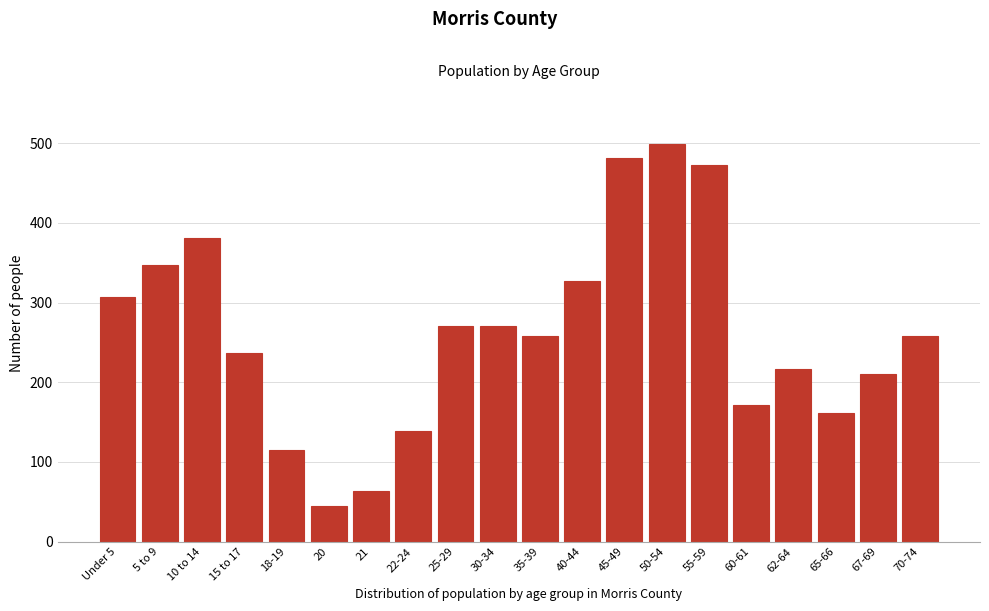

Reading right to left, transcribe all the data shown in this chart.

70-74=258	67-69=210	65-66=162	62-64=217	60-61=172	55-59=472	50-54=499	45-49=482	40-44=327	35-39=258	30-34=270	25-29=270	22-24=139	21=63	20=45	18-19=115	15 to 17=237	10 to 14=381	5 to 9=347	Under 5=307